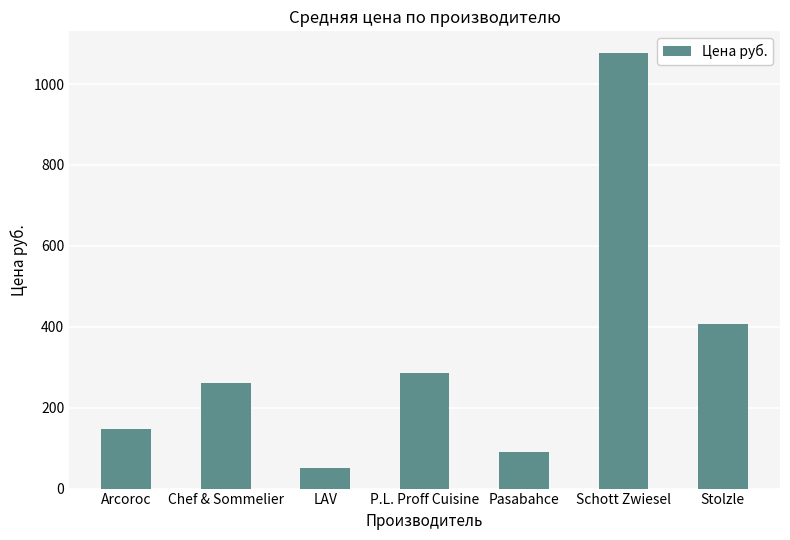

Rank the categories by value from highest to lowest.

Schott Zwiesel, Stolzle, P.L. Proff Cuisine, Chef & Sommelier, Arcoroc, Pasabahce, LAV